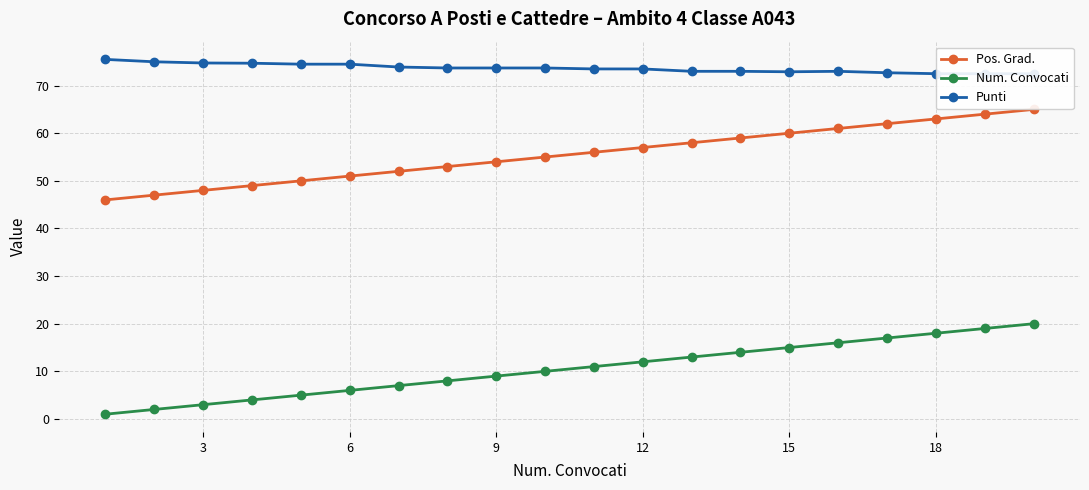

The value of Num. Convocati at 9 is 4. True or false?

False